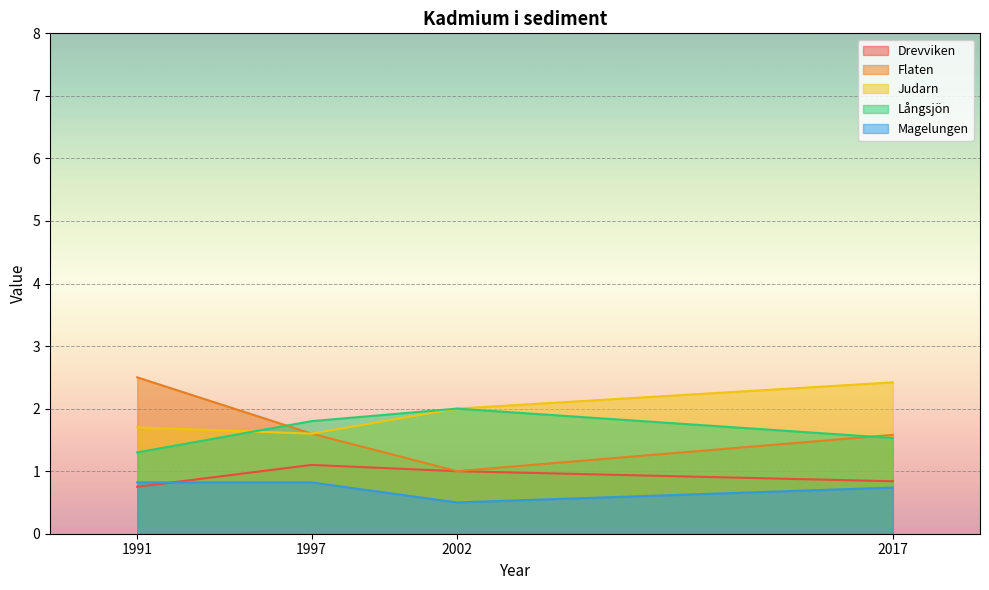

Is it true that Magelungen equals 0.9 at 2002?

False